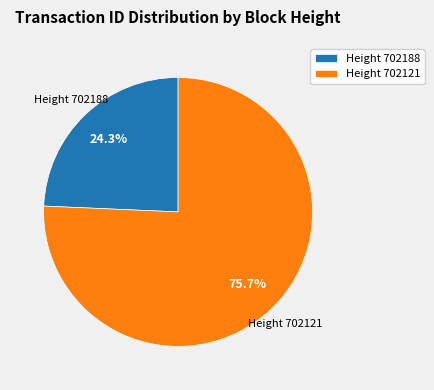

Rank the categories by value from lowest to highest.

Height 702188, Height 702121